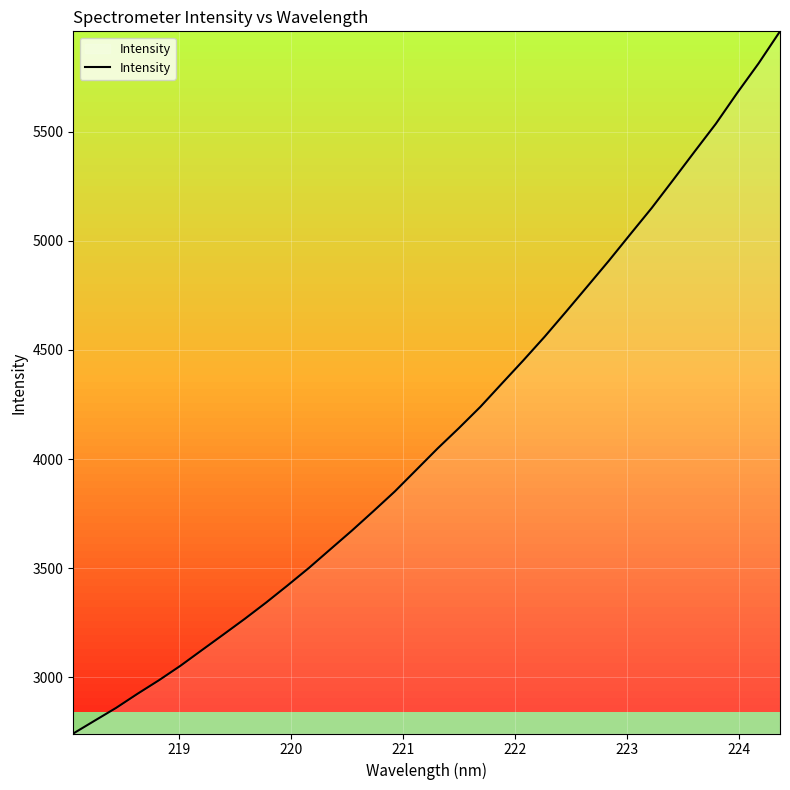

True or false: the data has more than 1 interior local peaks.

False